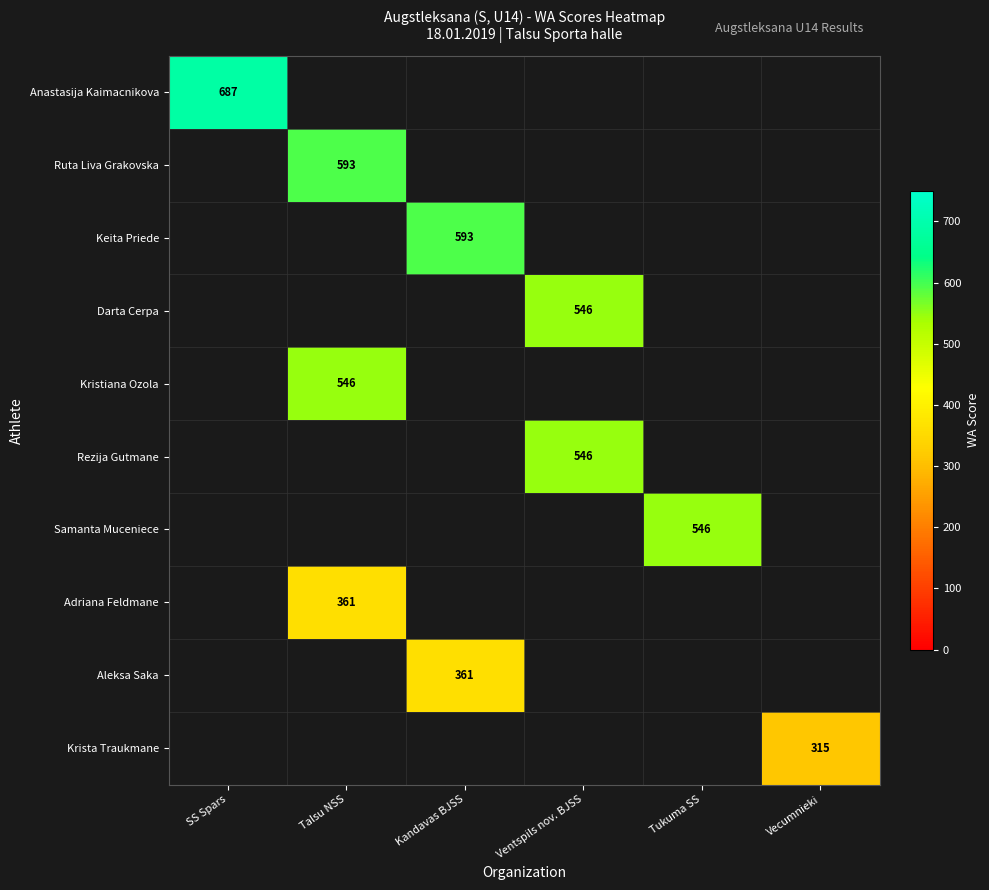

True or false: Kristiana Ozola has a value of 546 at Talsu NSS.

True